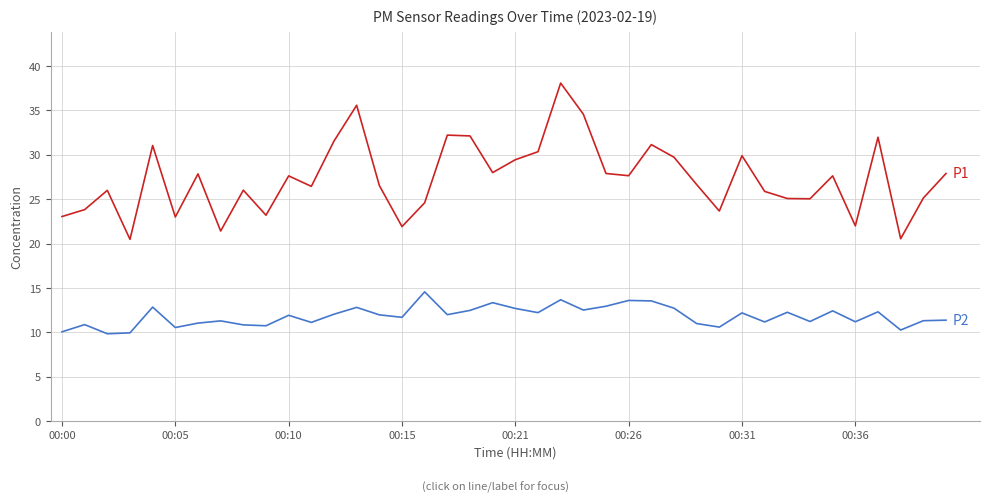

What is the greatest value displayed?

38.1